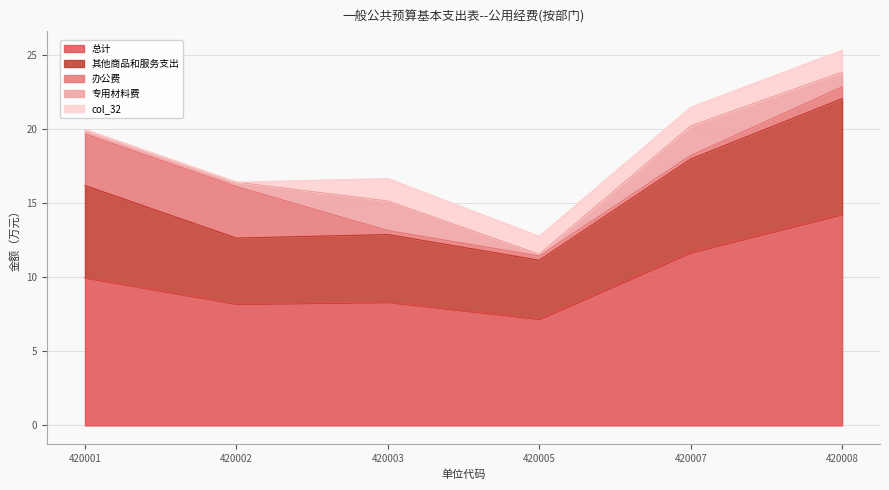

Does the chart display data point markers on the line(s)?

No